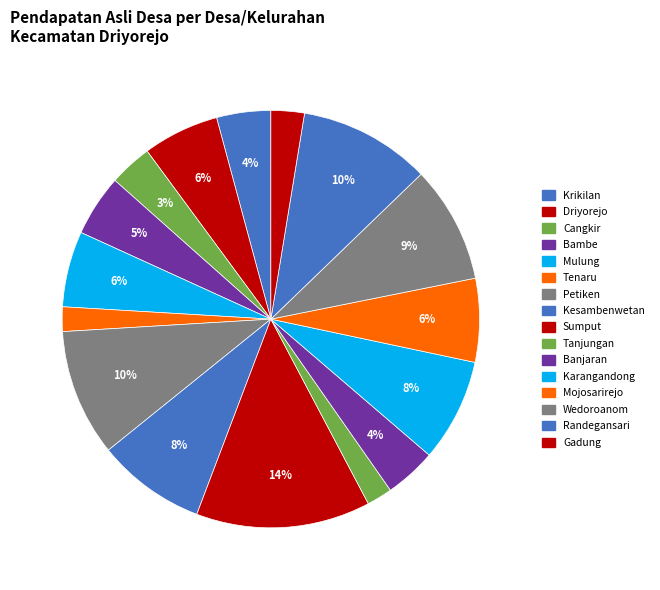

Which category has the biggest portion of the pie?

Sumput